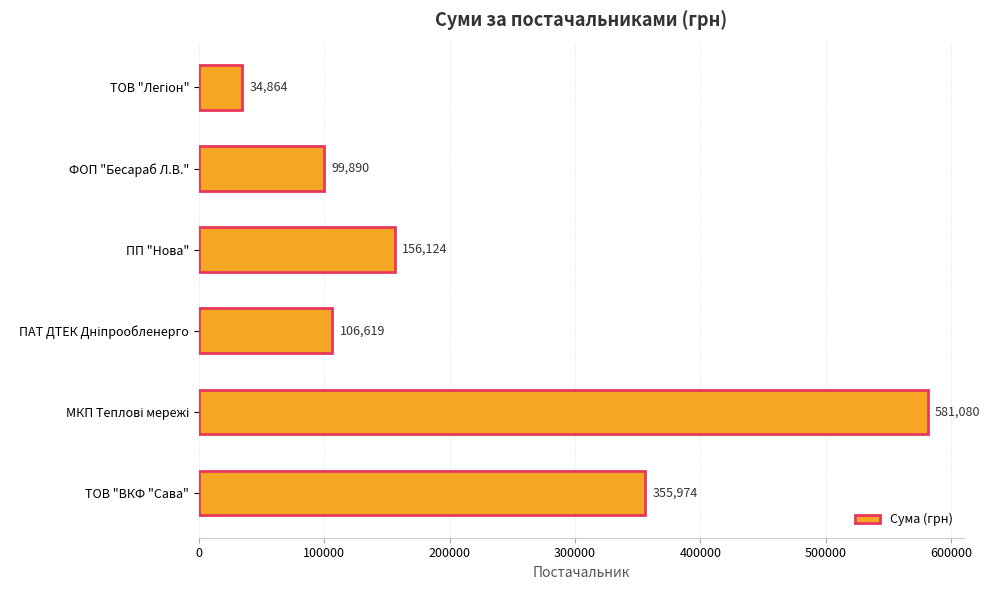

Between ФОП "Бесараб Л.В." and ТОВ "ВКФ "Сава", which is larger?

ТОВ "ВКФ "Сава"